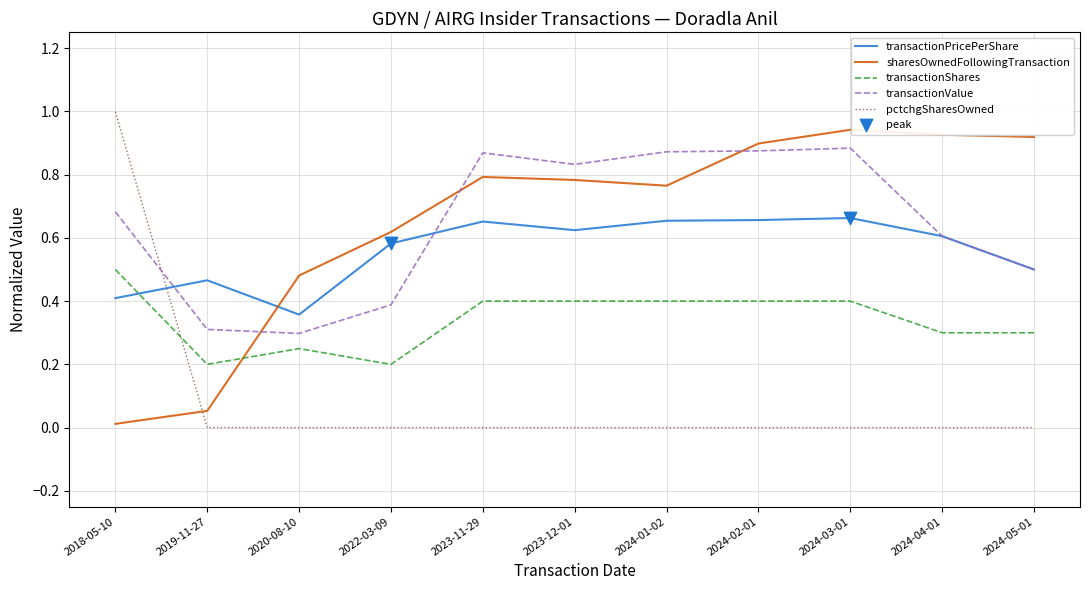

Is the value of transactionValue at 2023-12-01 greater than the value of transactionShares at 2018-05-10?

Yes